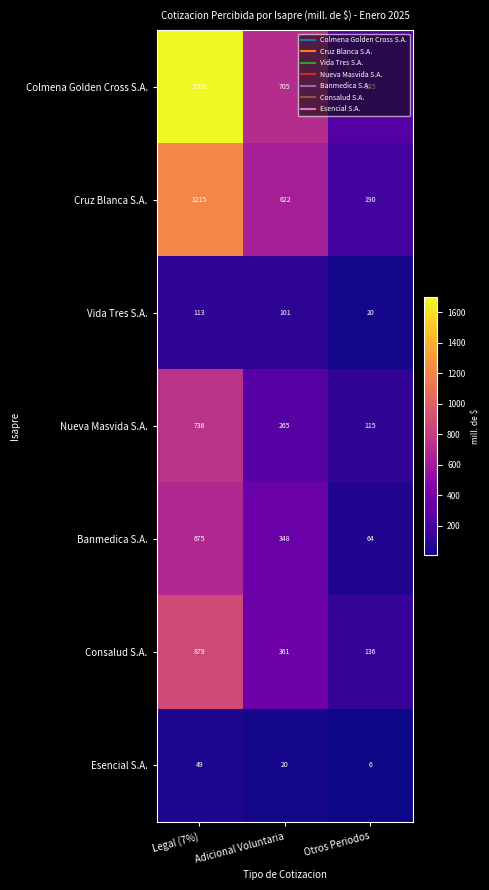

What is the difference between the highest and lowest values at Adicional Voluntaria?

685